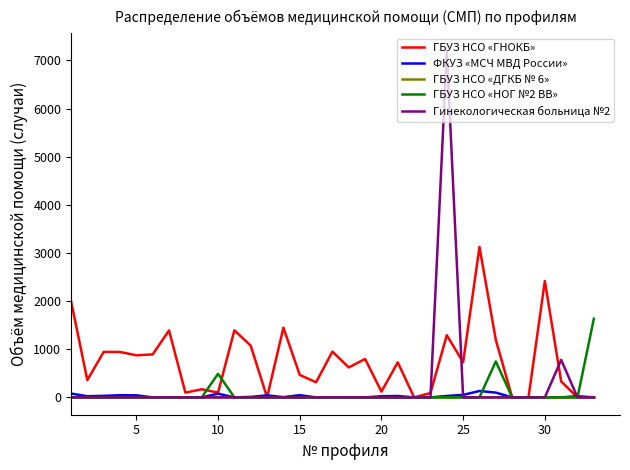

Which series has the largest total across all categories?

ГБУЗ НСО «ГНОКБ»